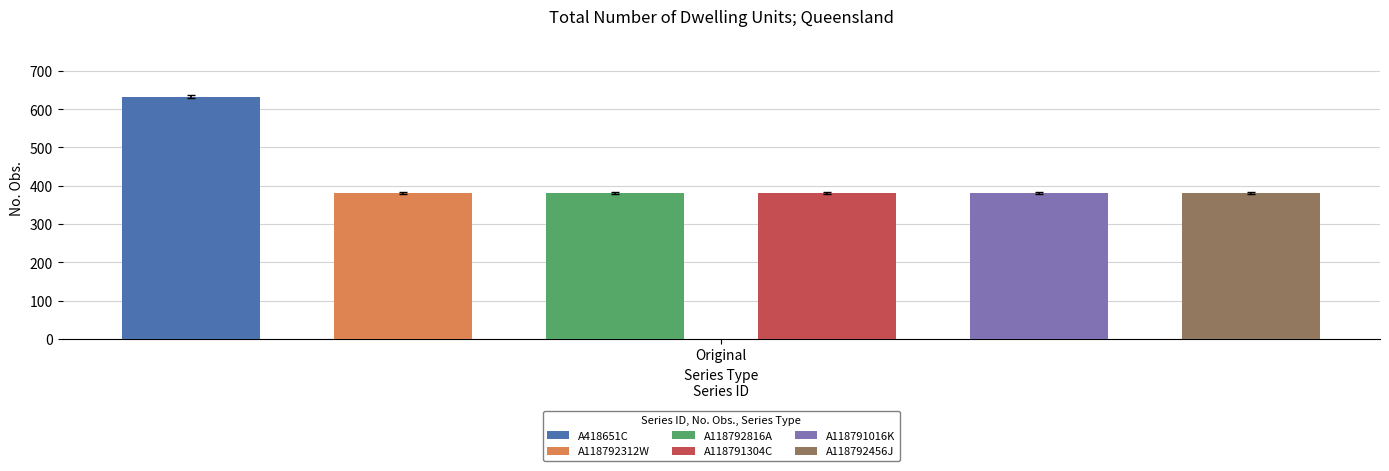

What is the label of the 5th bar from the left?

A118791016K